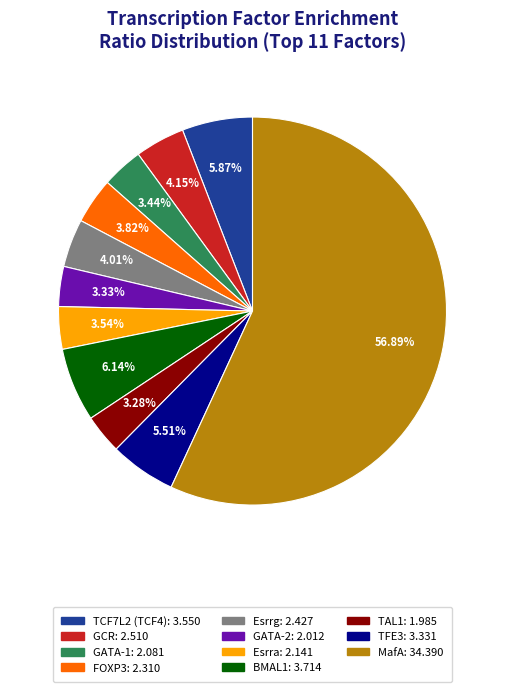

Which slice is the largest?

MafA